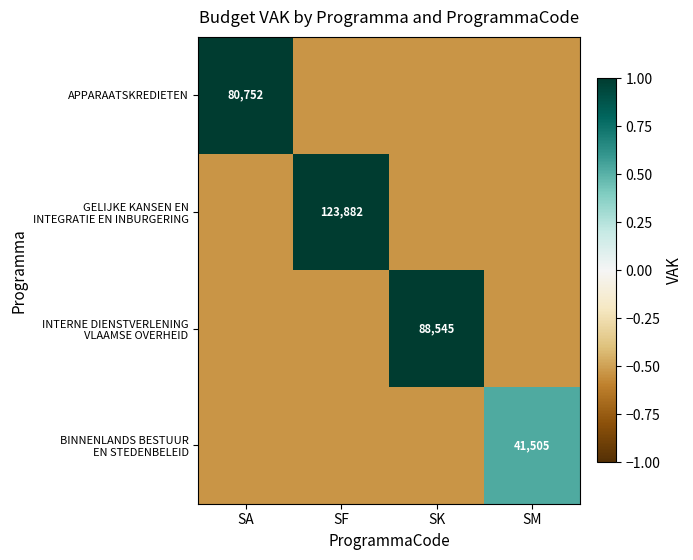

What is the difference between the highest and lowest values at SM?

1.1